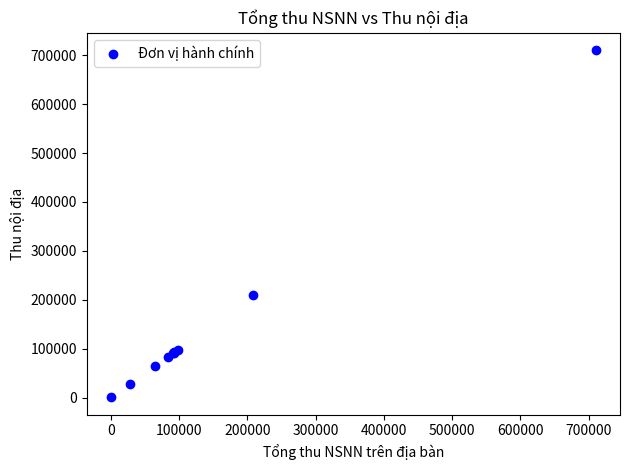

What Y value in the scatter plot is closest to 355362?

208960